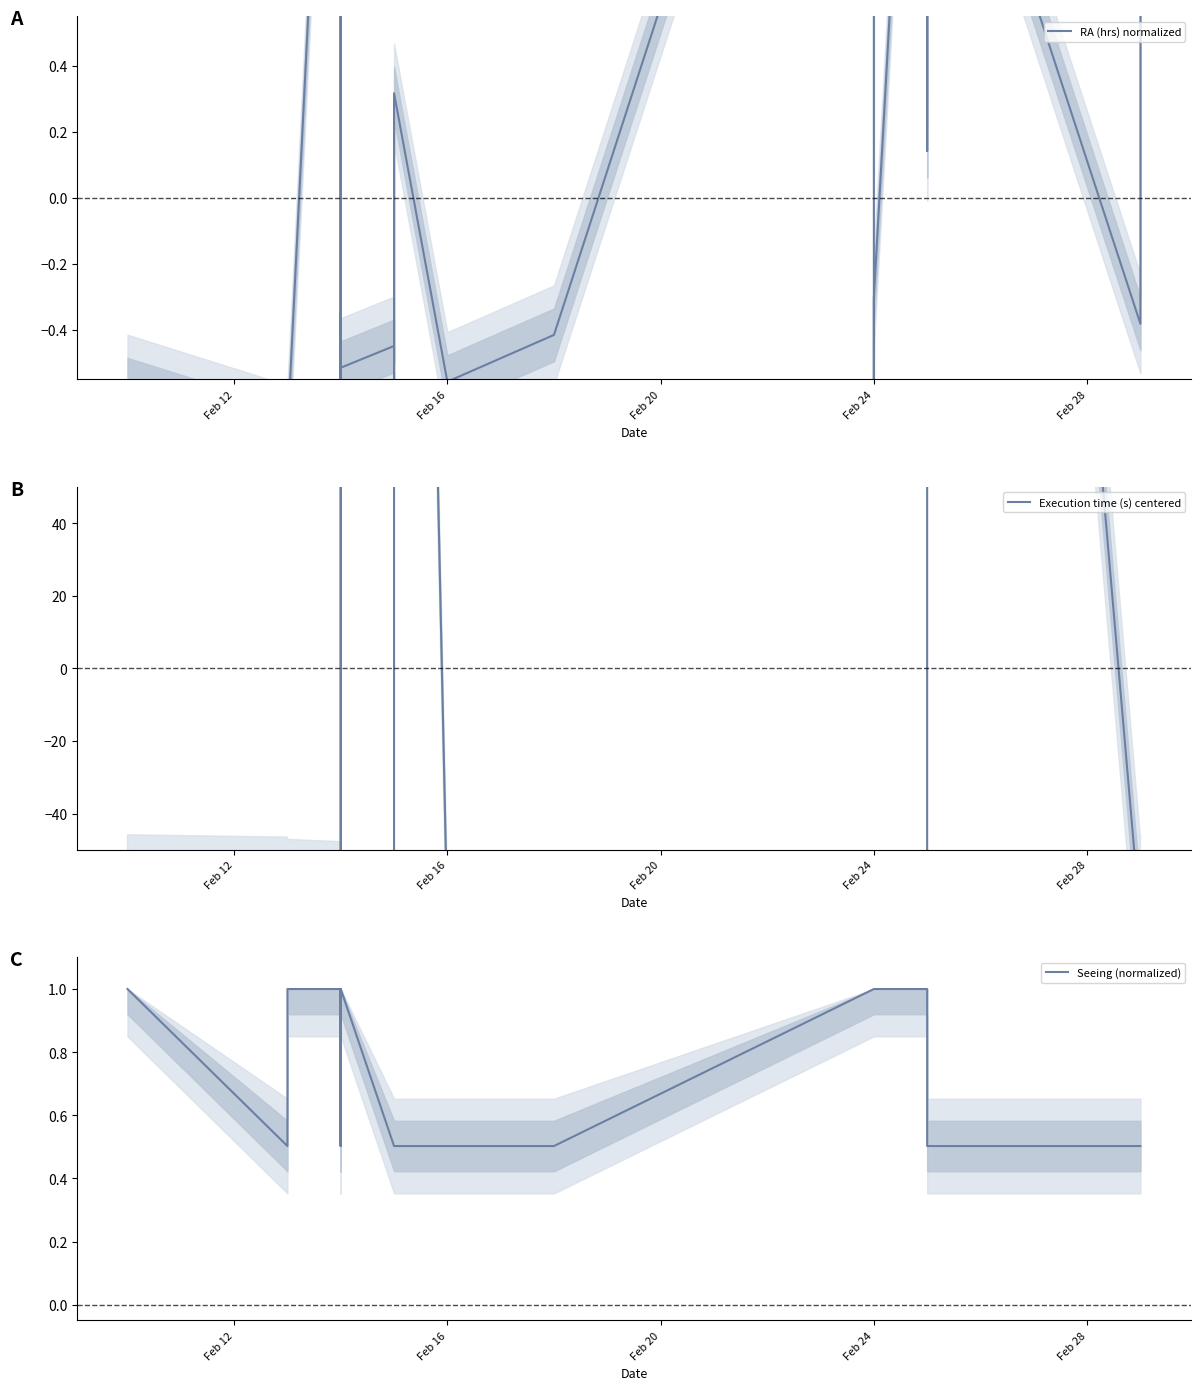

What are all the series names shown in the legend?

RA (hrs) normalized, Execution time (s) centered, Seeing (normalized)